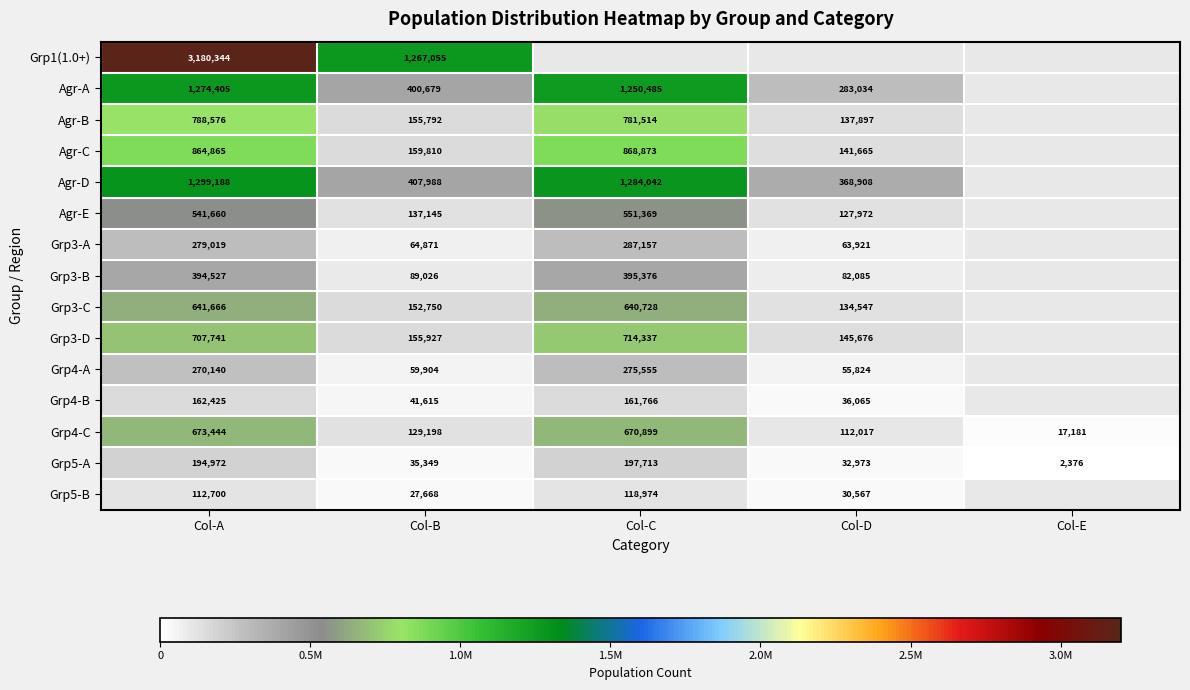

The Grp5-A series shows 8133 at Col-B. True or false?

False